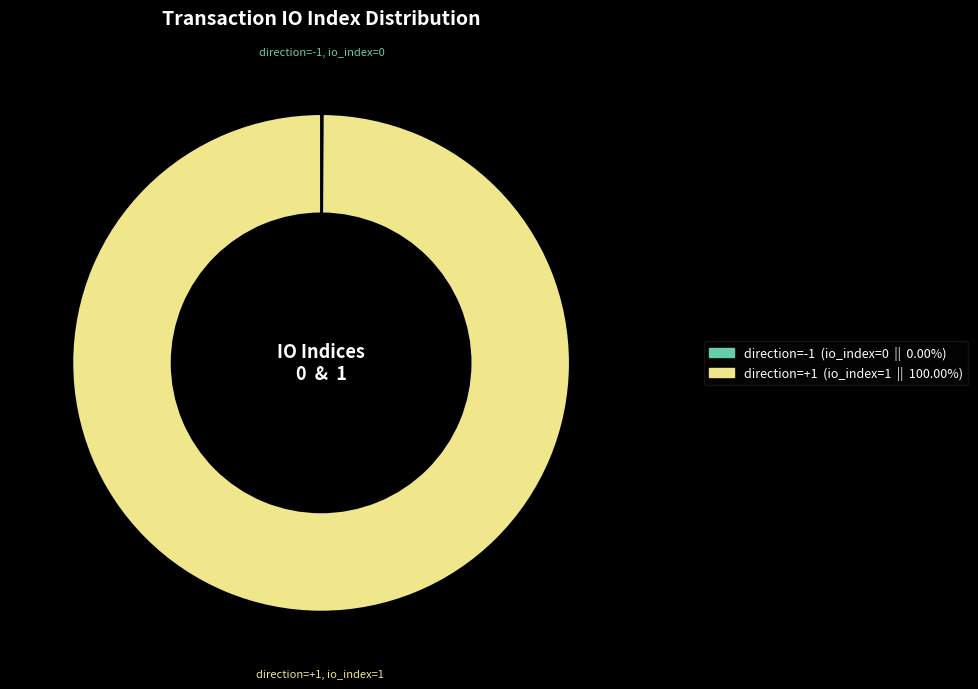

Is there any slice that represents more than half of the pie?

Yes